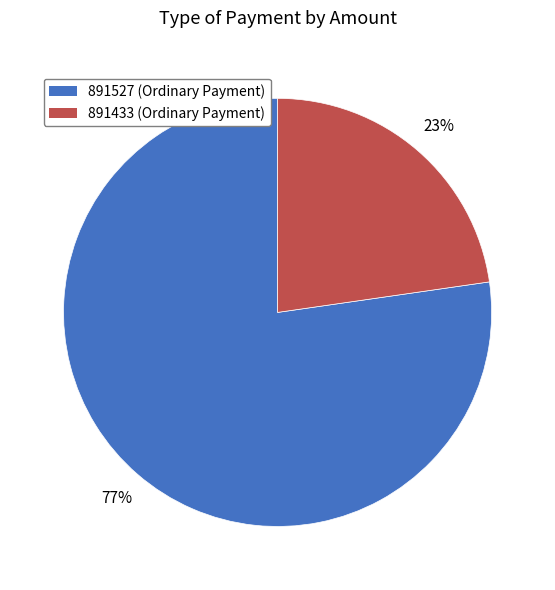

To the nearest percent, what is the combined percentage of 891433 (Ordinary Payment) and 891527 (Ordinary Payment)?

100%